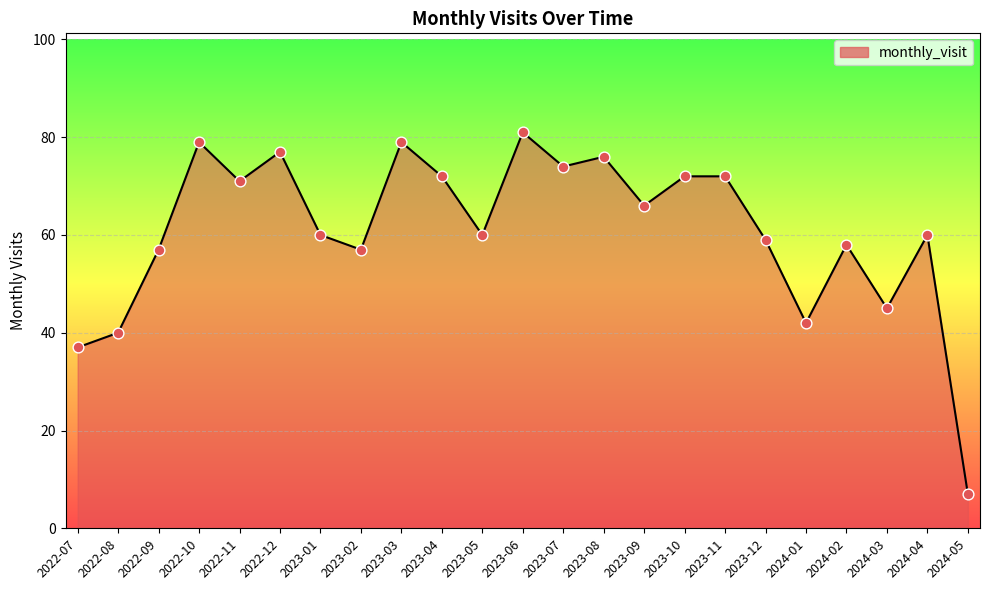

Between 2023-07 and 2023-11, which is larger?

2023-07